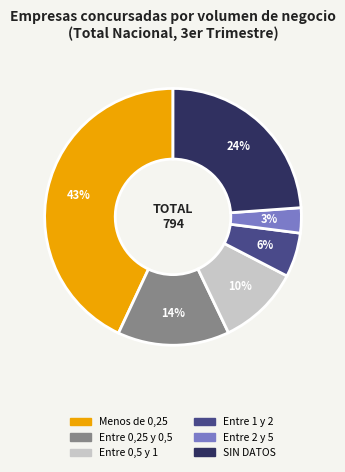

To the nearest percent, what is the average slice percentage?

17%